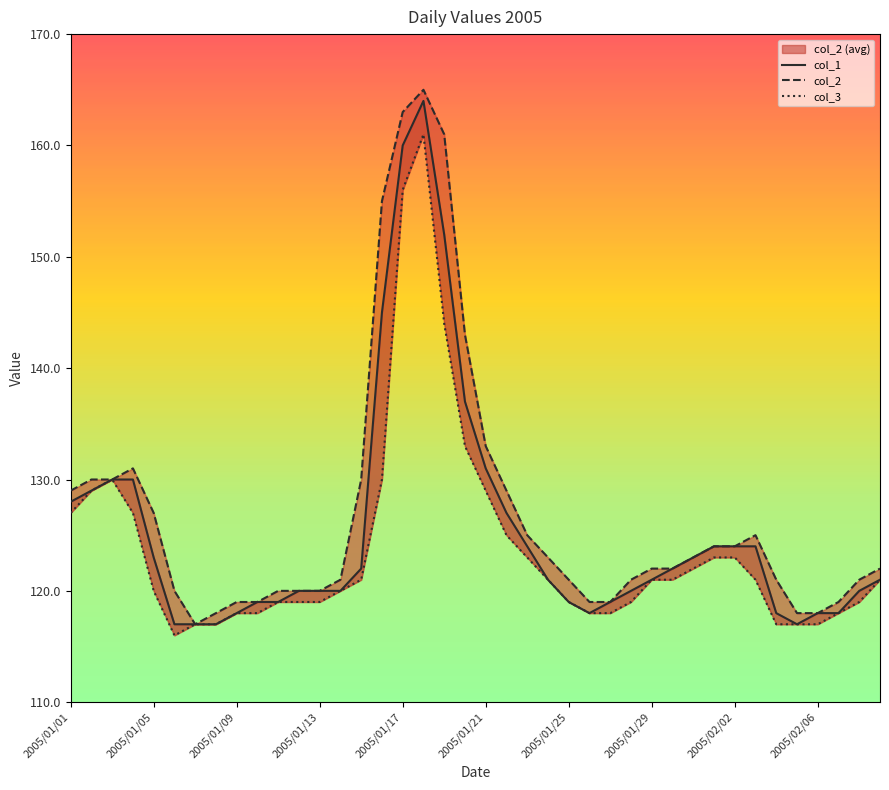

Between 26 and 35, which is larger?

26